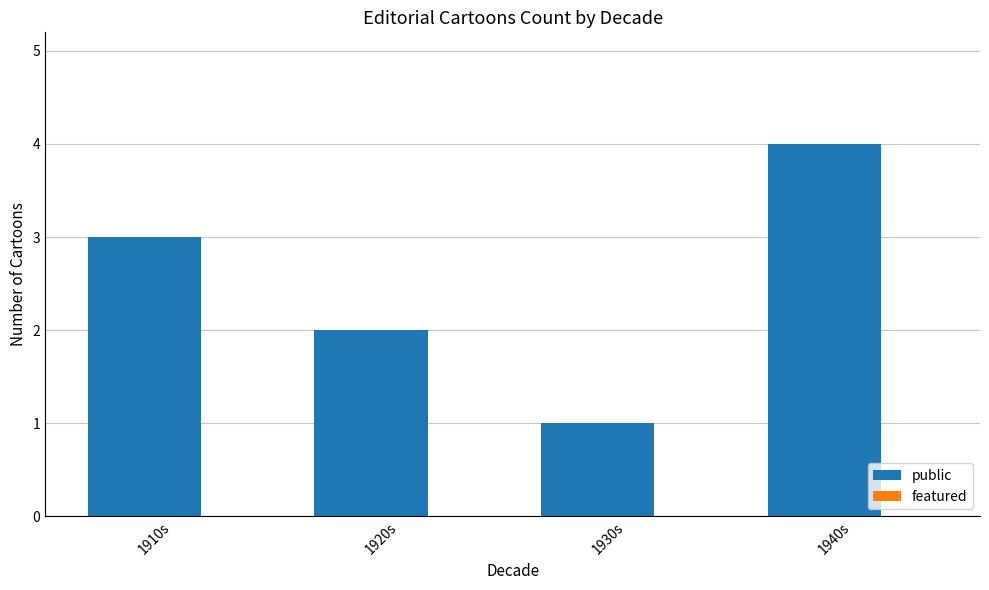

Does the chart contain any negative values?

No